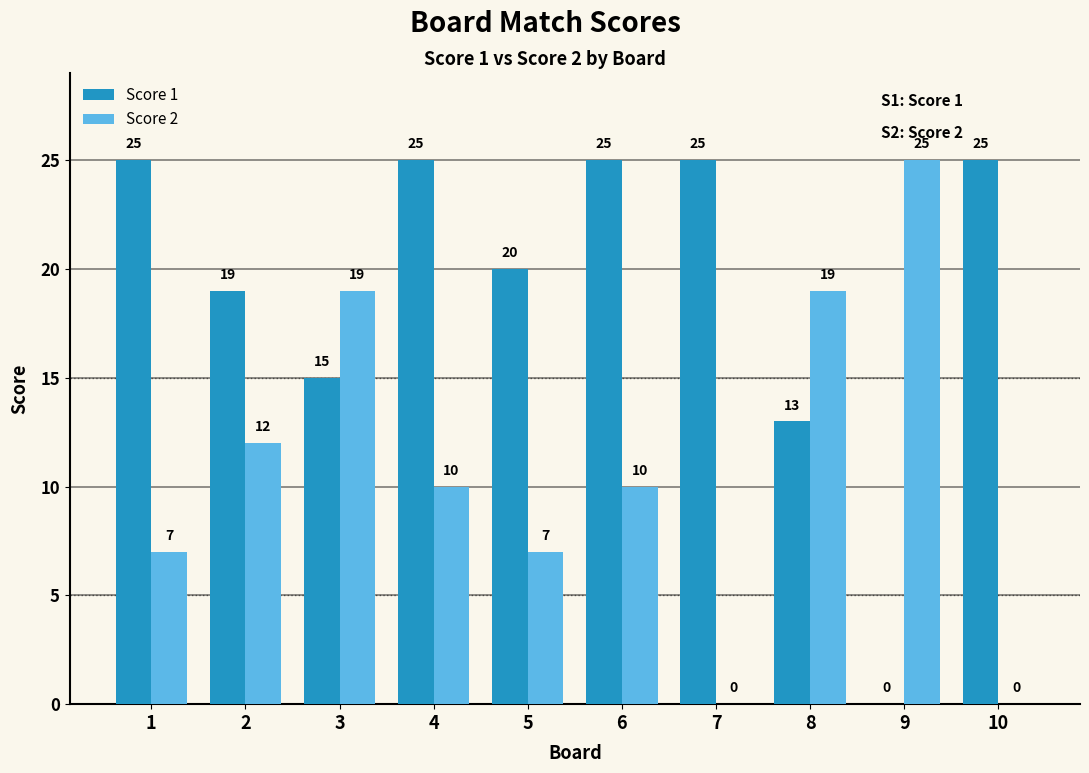

Reading right to left, extract all data points from this chart.

Score 1: 25	0	13	25	25	20	25	15	19	25
Score 2: 0	25	19	0	10	7	10	19	12	7